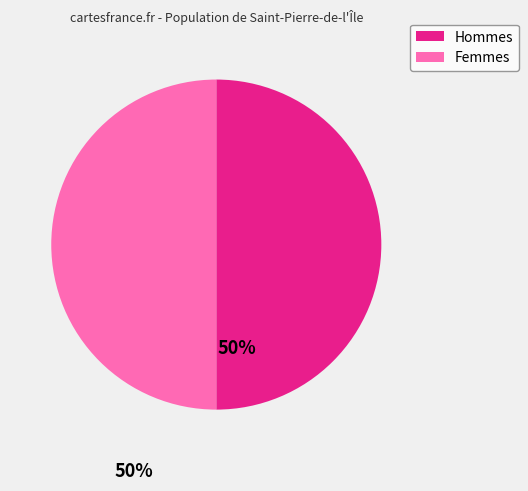

How many segments does this pie chart have?

2